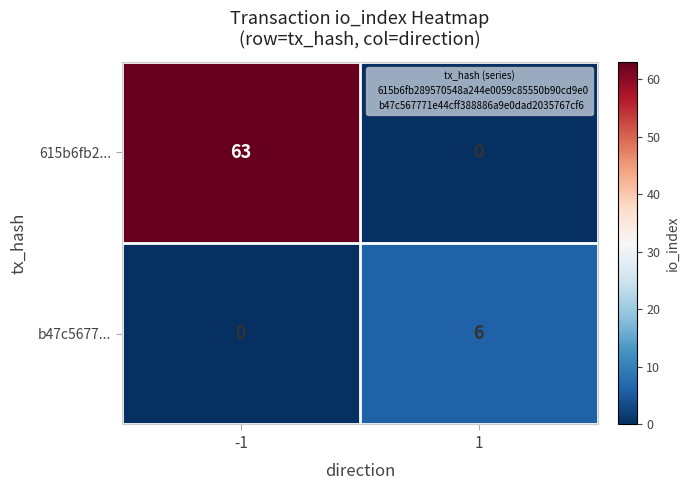

What is the difference between the maximum and minimum values in the 615b6fb2... series?

63